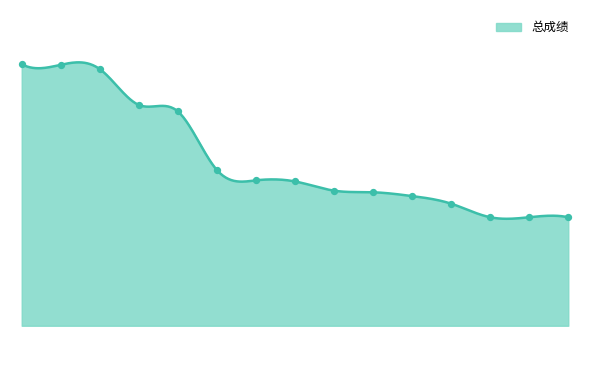

What is the ratio of the value at 8 to the value at 6?

1.0